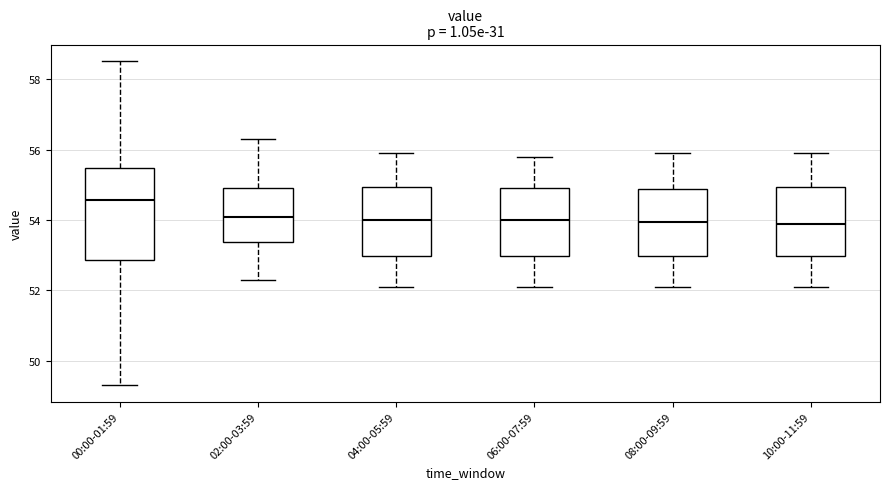

Where does the lower whisker of the box for 06:00-07:59 end on the y-axis? The values are not printed on the chart, so give them approximately, as read against the axis.

52.2